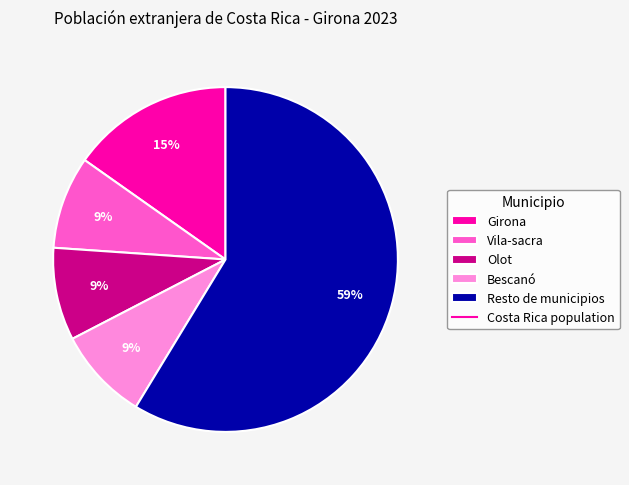

To the nearest percent, what is the difference between the largest and smallest slice percentages?

50%